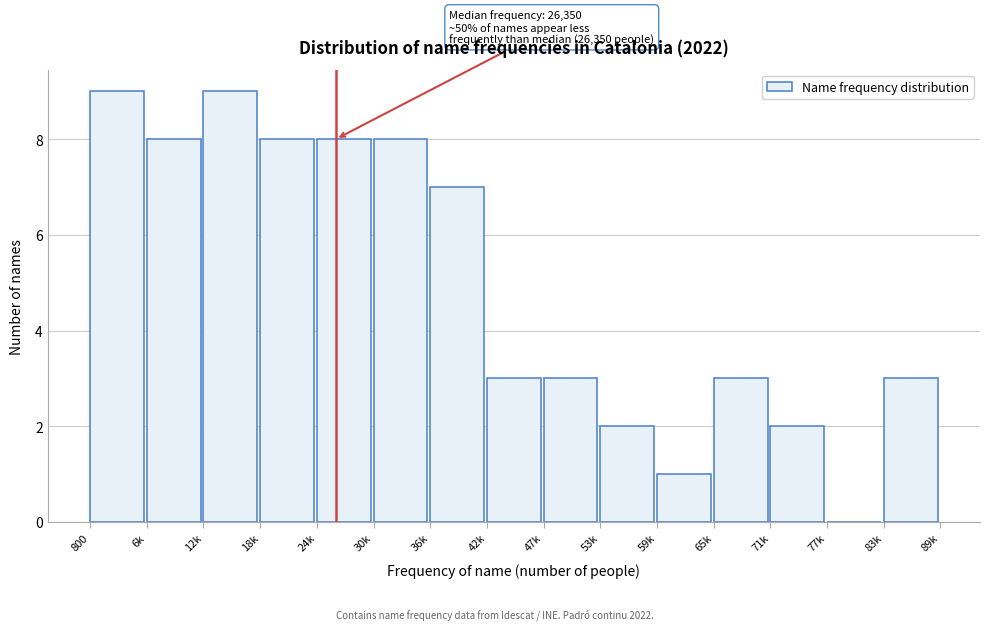

Reading right to left, what are all the values shown in this chart?

83k=3	77k=0	71k=2	65k=3	59k=1	53k=2	47k=3	42k=3	36k=7	30k=8	24k=8	18k=8	12k=9	6k=8	800=9